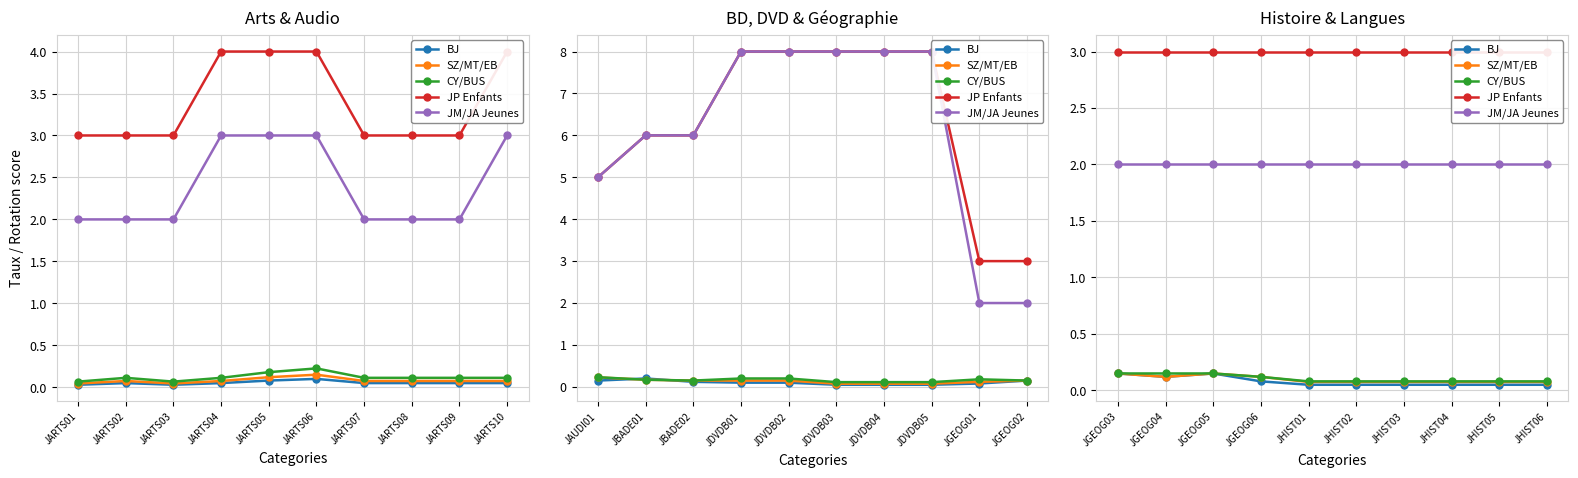

What is the spread (max minus min) of values at JGEOG05?

2.9